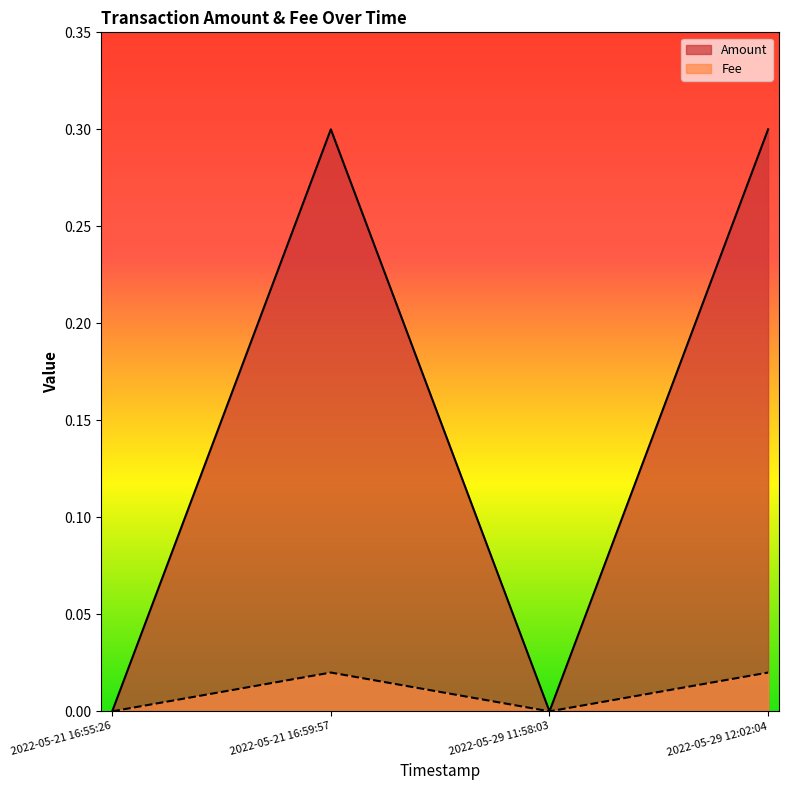

Reading right to left, extract all data points from this chart.

Amount: 2022-05-29 12:02:04=0.3	2022-05-29 11:58:03=0.0	2022-05-21 16:59:57=0.3	2022-05-21 16:55:26=0.0
Fee: 2022-05-29 12:02:04=0.0	2022-05-29 11:58:03=0.0	2022-05-21 16:59:57=0.0	2022-05-21 16:55:26=0.0